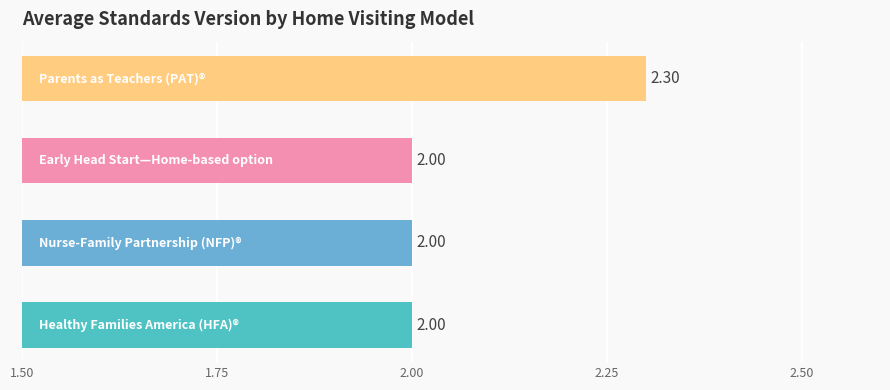

What is the average value?

2.1